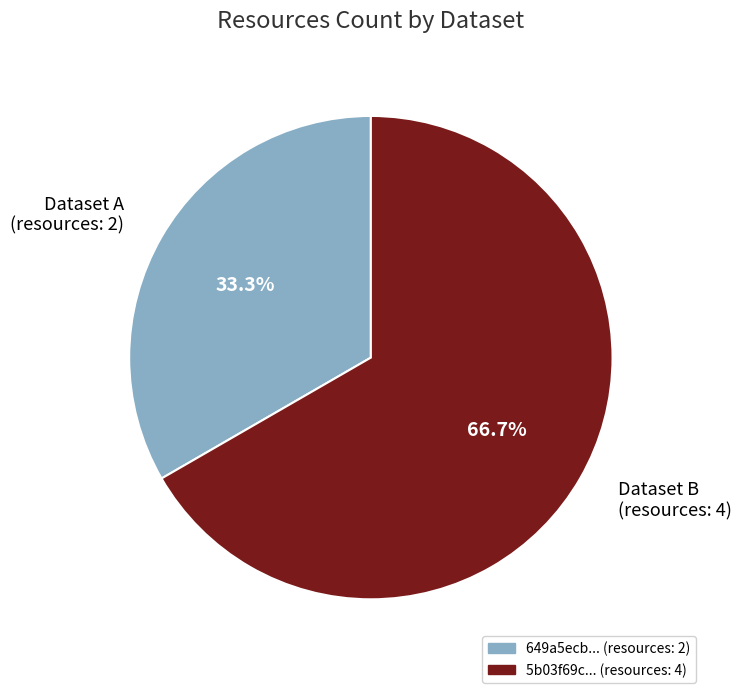

What is the total percentage of Dataset B (resources: 4) and Dataset A (resources: 2)?

100.0%